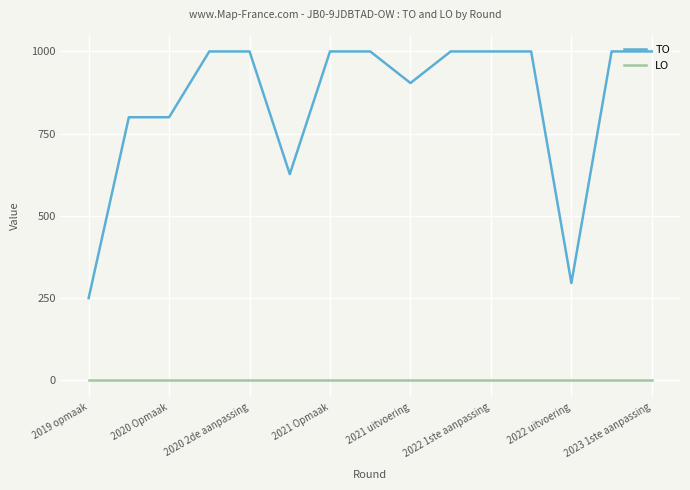

How many lines are shown in the chart?

2